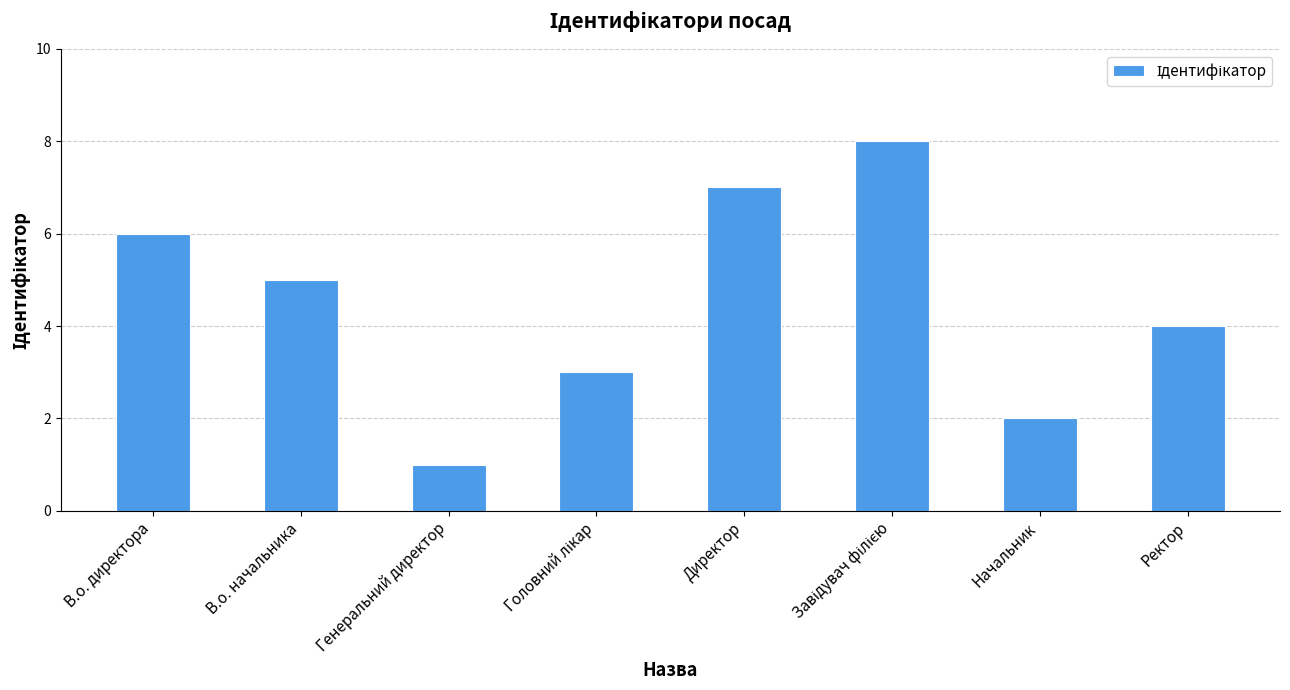

What position from the left is Директор?

5